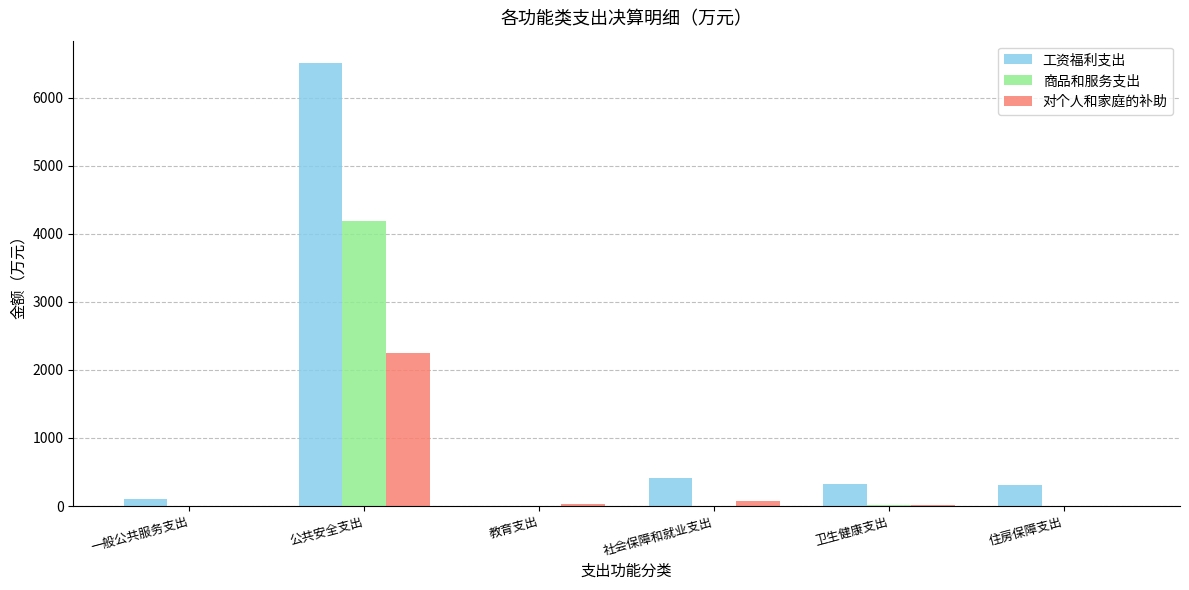

What is the maximum value shown in the chart?

6511.0